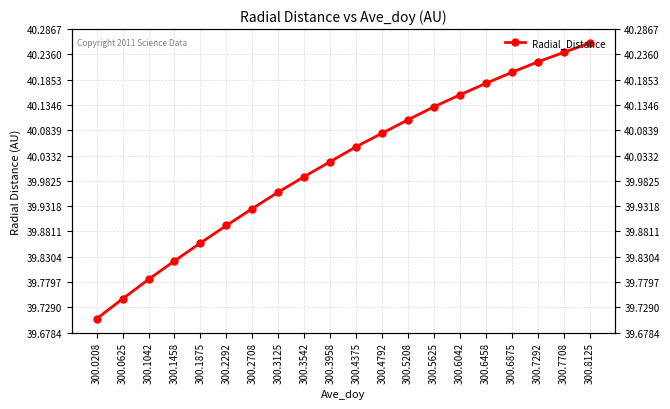

Approximately how many times larger is the value at 300.3542 compared to 300.5625?

1.0